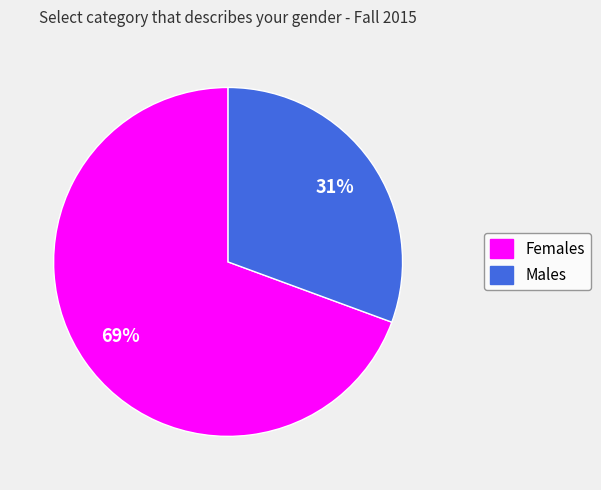

To the nearest percent, what percentage of the pie is Females?

69%